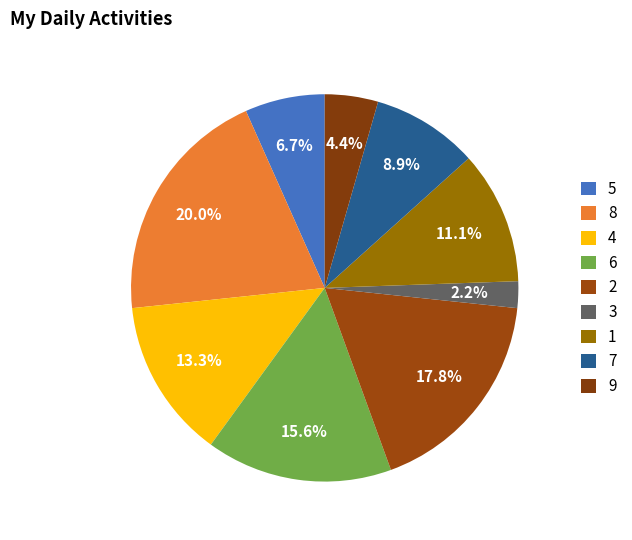

Do 4 and 9 together represent more than half of the pie?

No